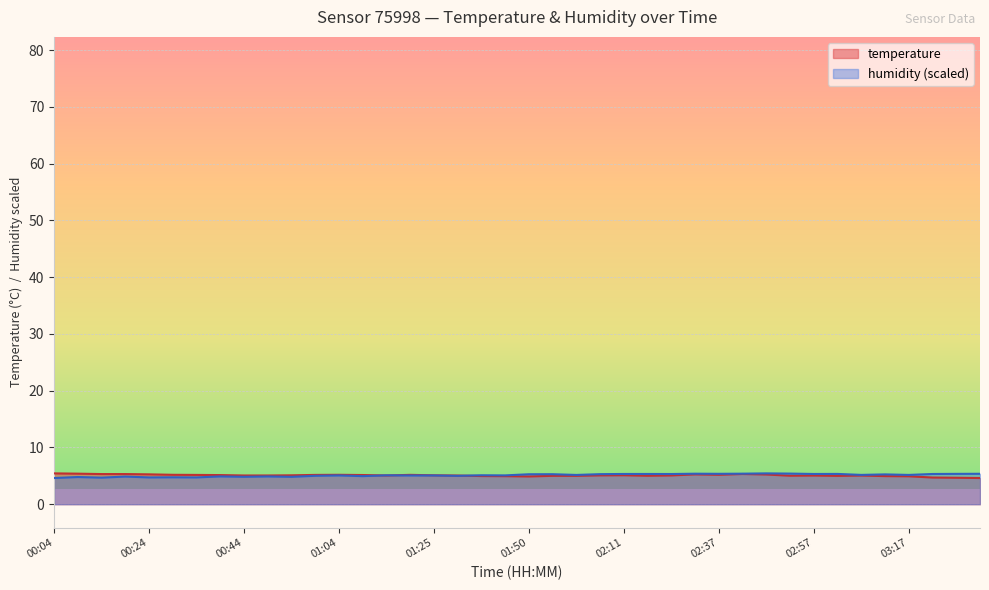

What is the value of the humidity point at the 8th from the left?

4.9